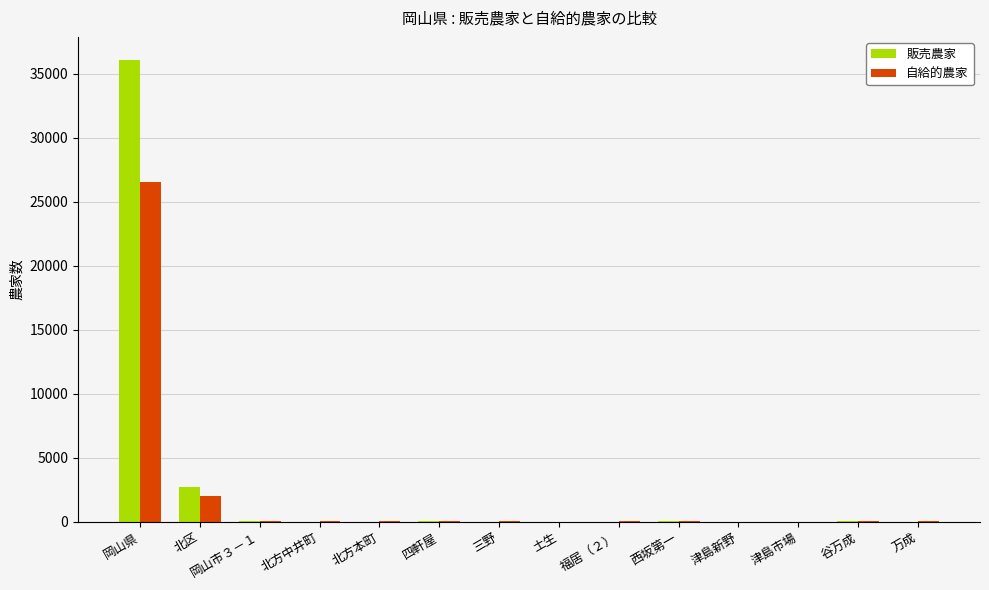

What are all the series names shown in the legend?

販売農家, 自給的農家